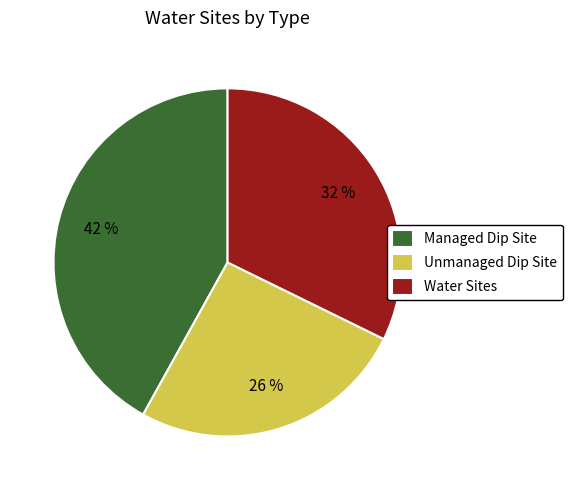

To the nearest percent, what is the difference between the largest and smallest slice percentages?

16%